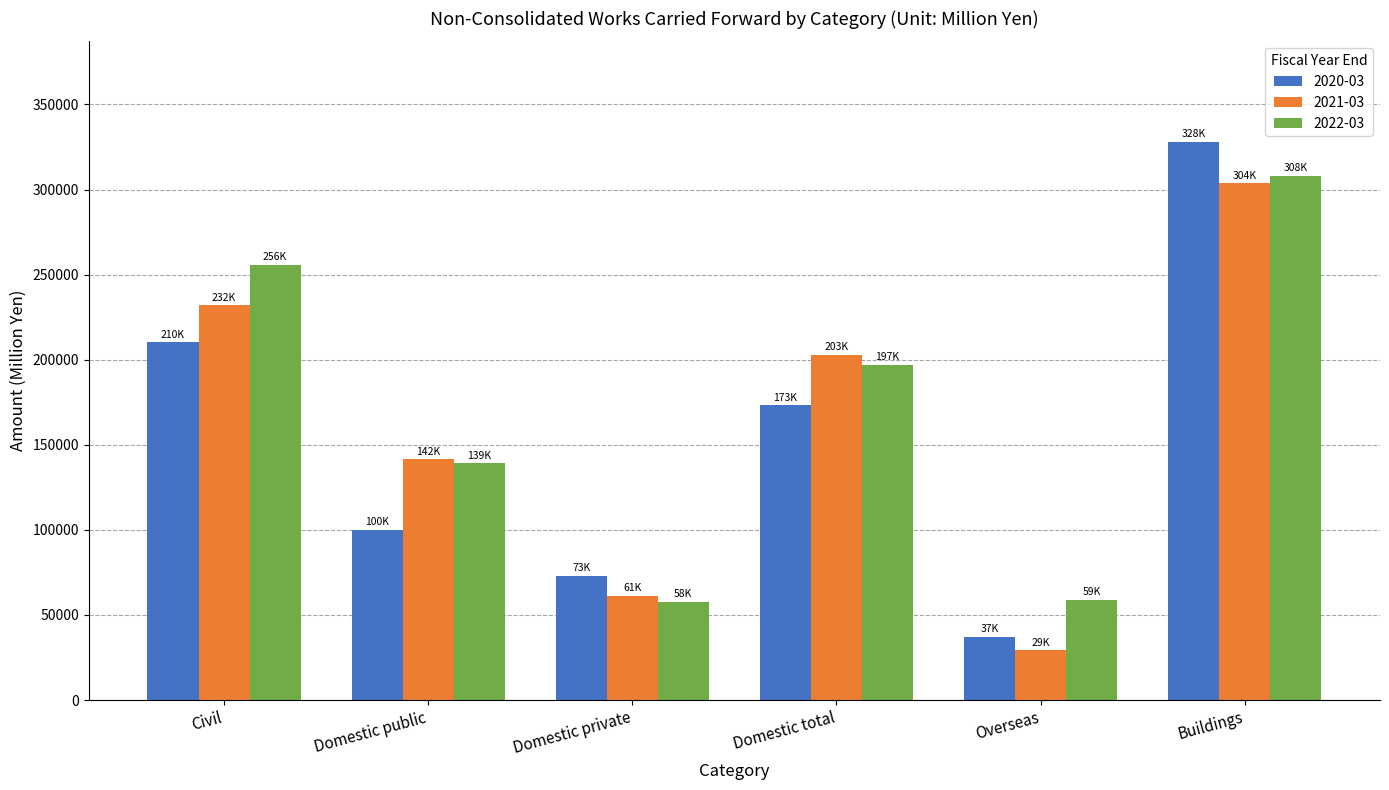

True or false: 2020-03 has a value of 58084 at Overseas.

False